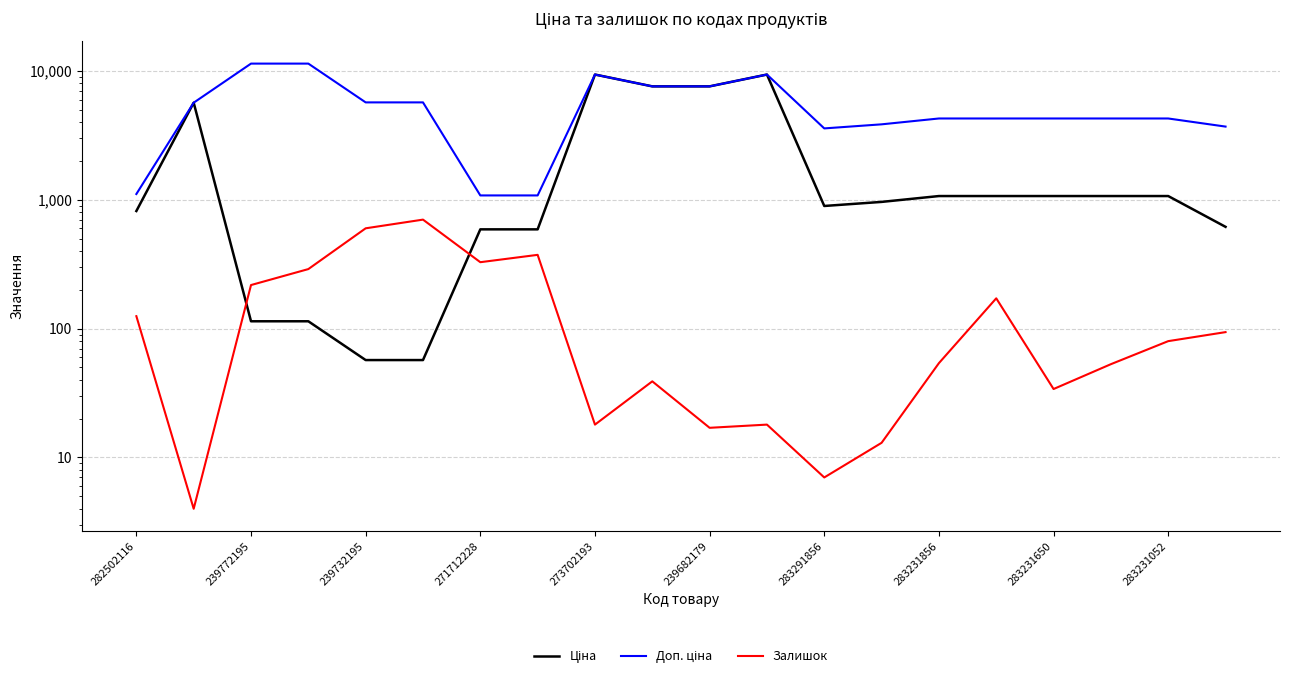

Which category has the lowest value across all series?

239772195